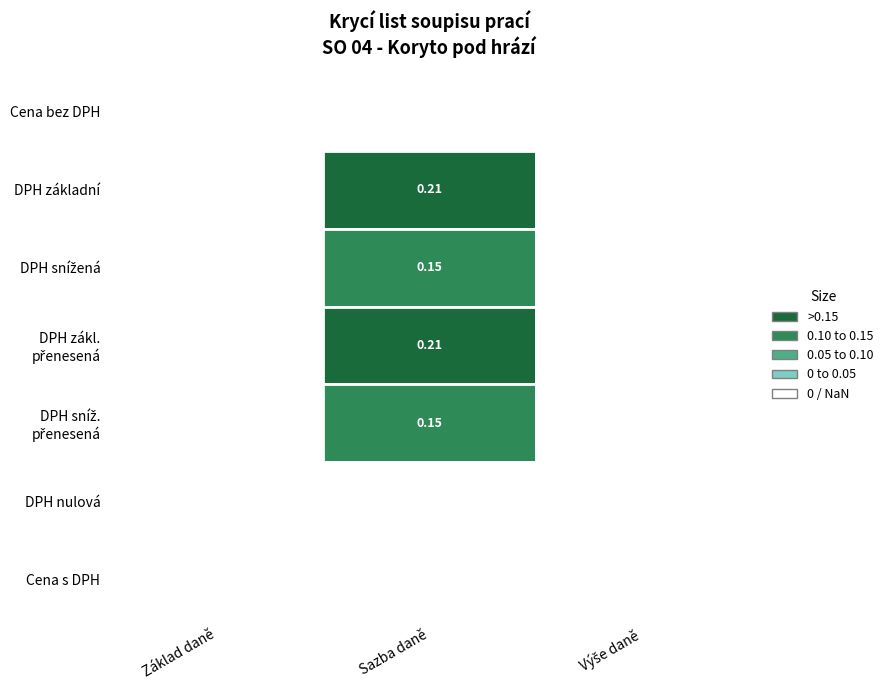

Which series has the widest spread of values?

DPH základní